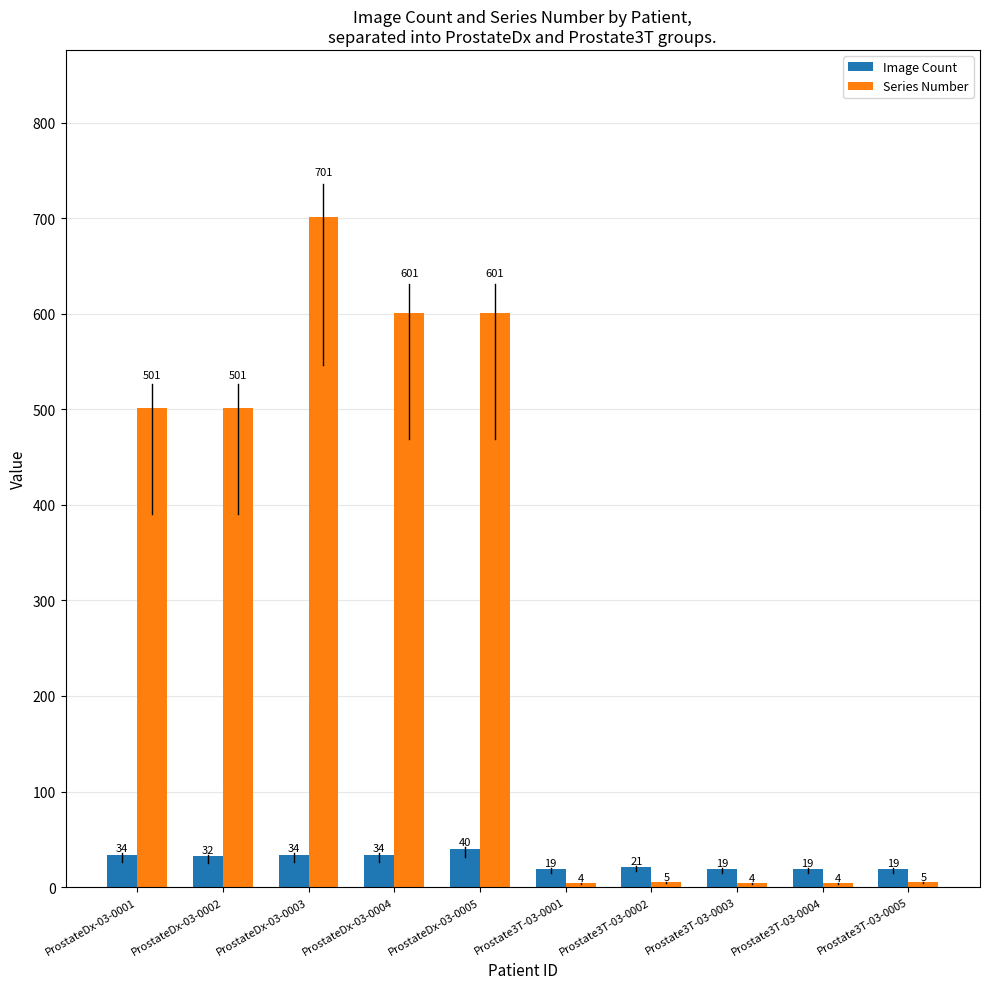

Which series has the widest spread of values?

Series Number